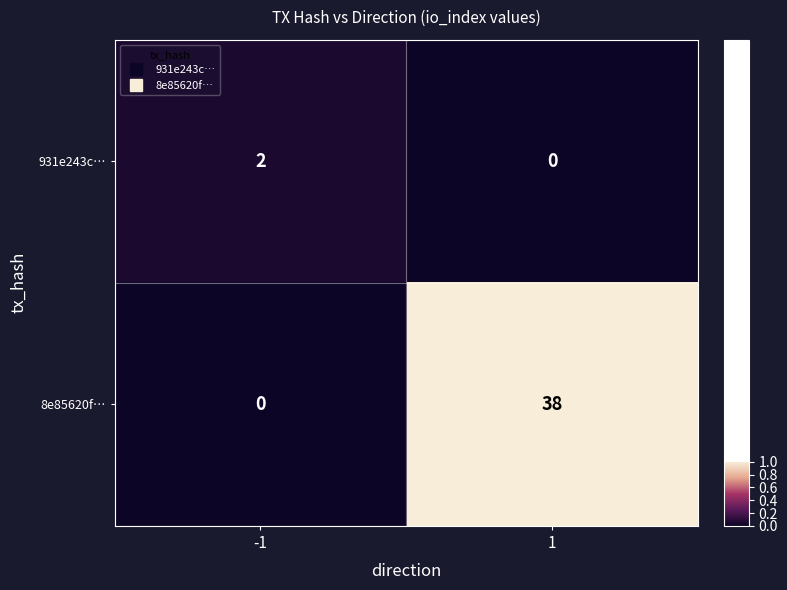

Rank the categories by 931e243c… value from lowest to highest.

1, -1